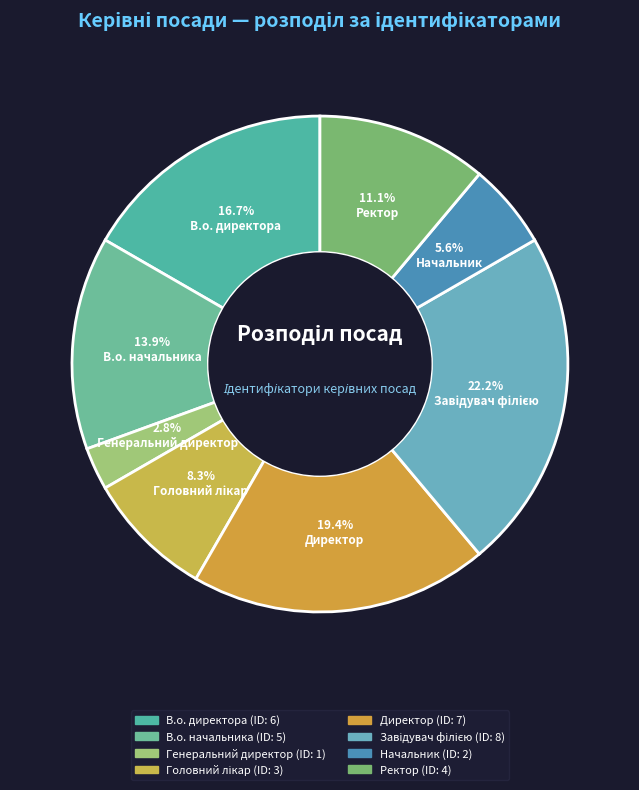

How many slices are in this pie chart?

8